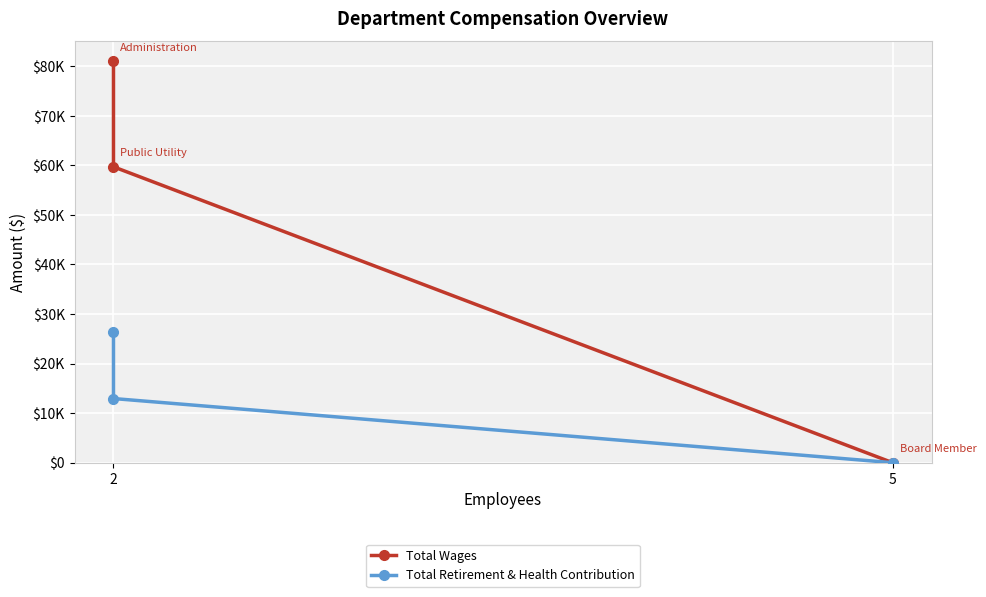

How many positive values does the Total Retirement & Health Contribution series have?

2